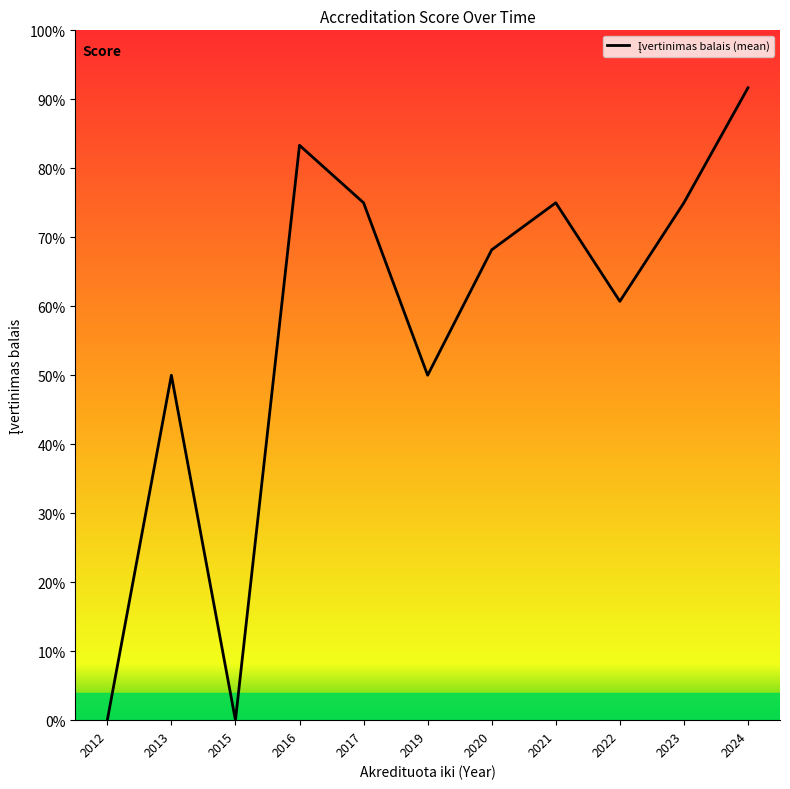

How many points are lower than both their immediate neighbors (excluding endpoints)?

3